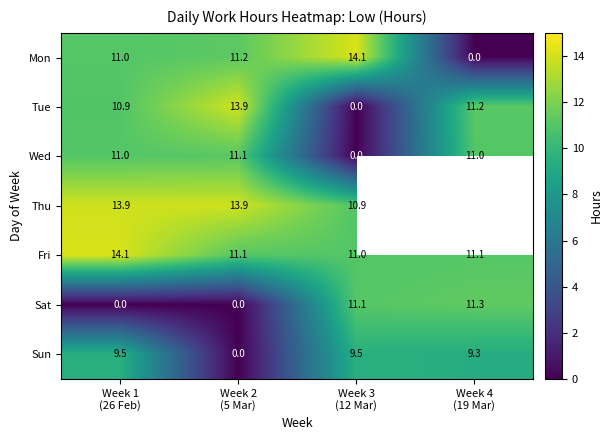

What value does the Mon series have at Week 3 (12 Mar)?

14.1